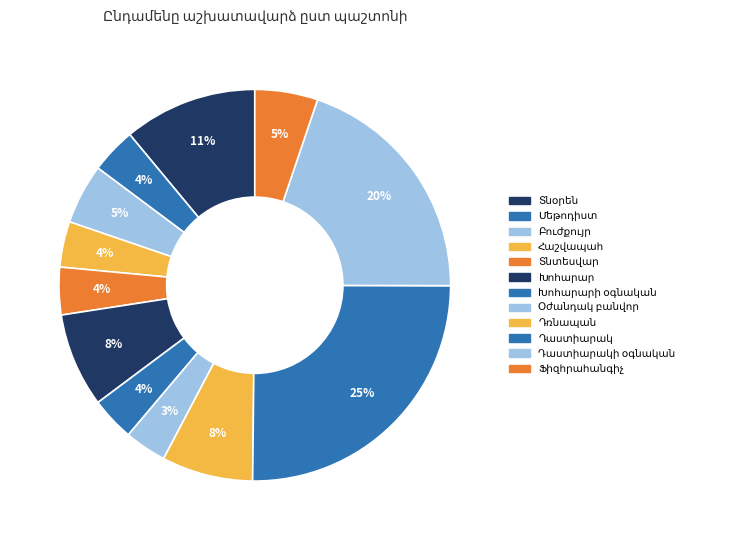

Does any single category account for the majority?

No